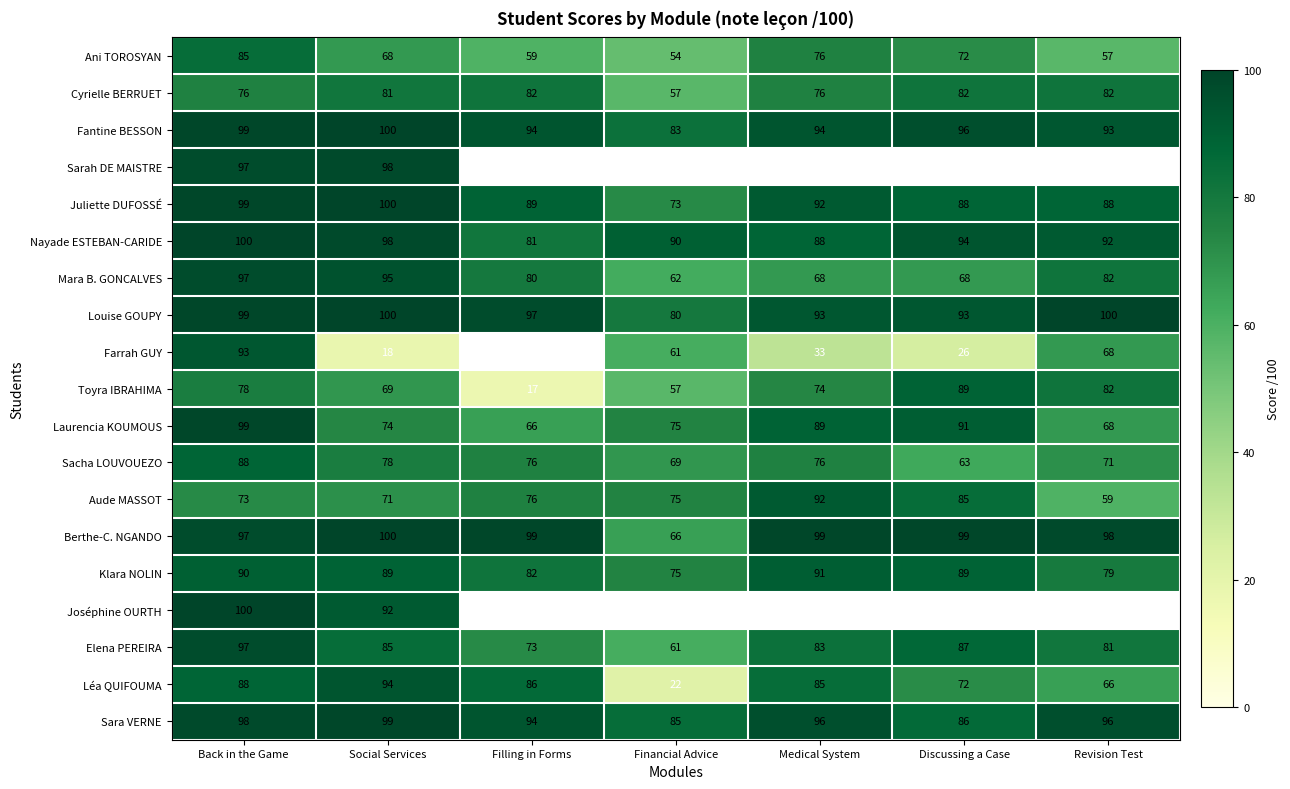

Read the Elena PEREIRA value at Medical System, to the nearest 10.

80